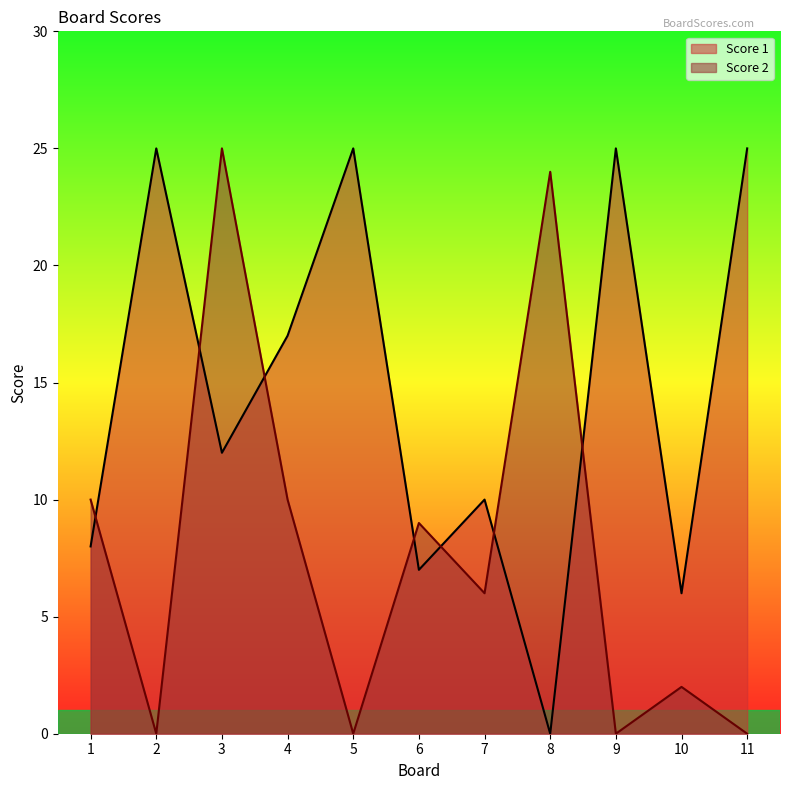

How many times do Score 2 and Score 1 cross each other?

7